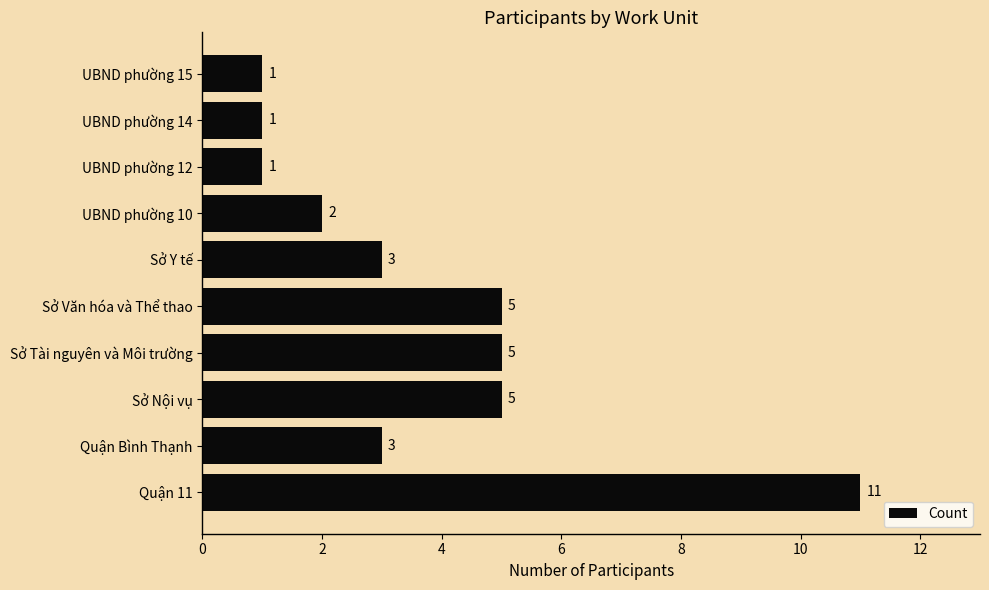

How many data points does each series have?

10